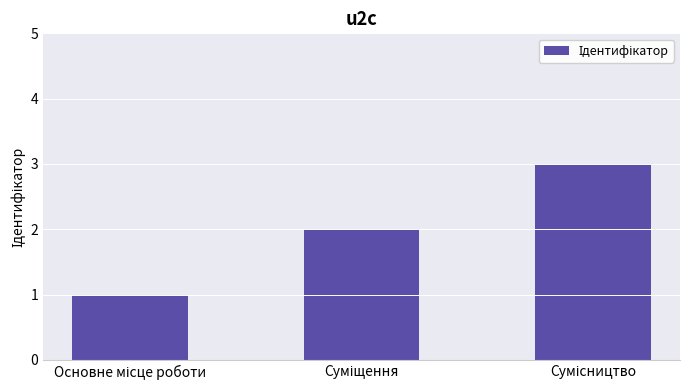

What is the maximum value shown in the chart?

3